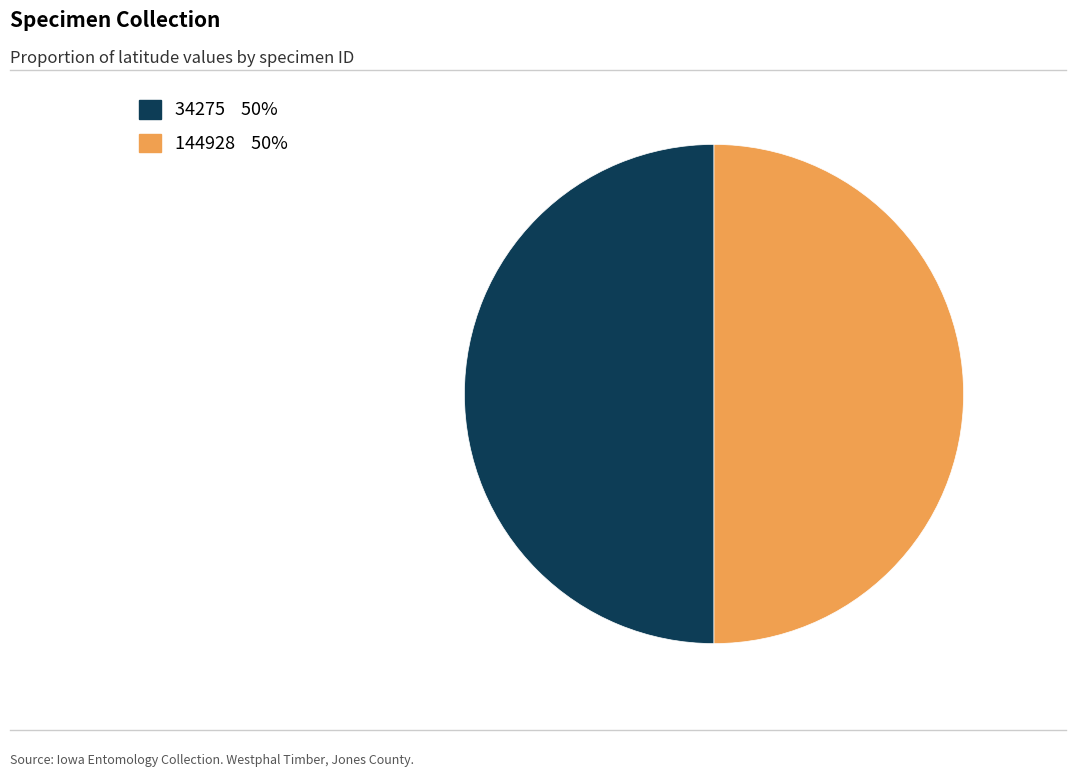

Do 144928 and 34275 together represent more than half of the pie?

Yes